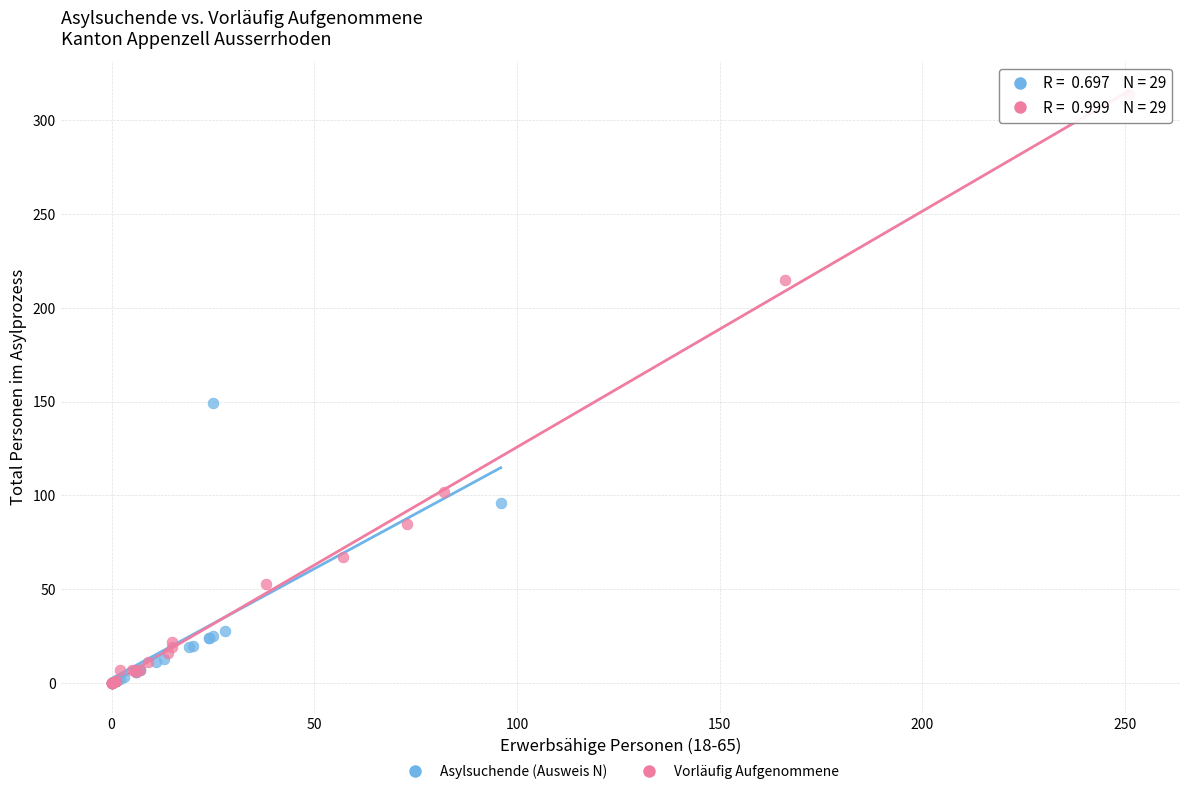

Which series contains the highest Y value?

Vorläufig Aufgenommene